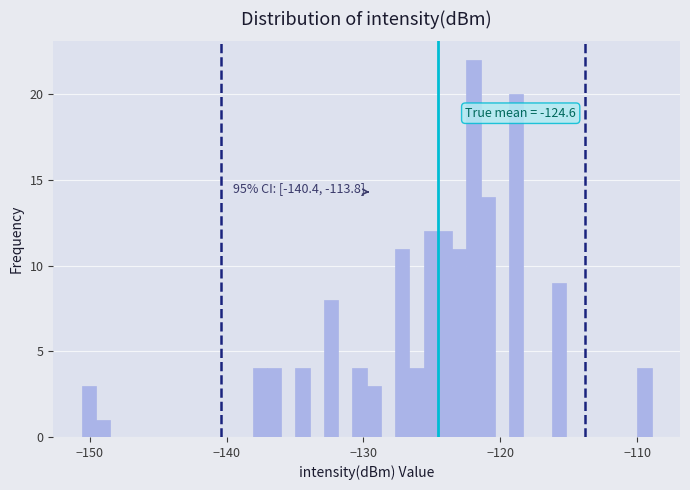

Read against the x-axis, roughly where is the centre of the tallest bar?

-122